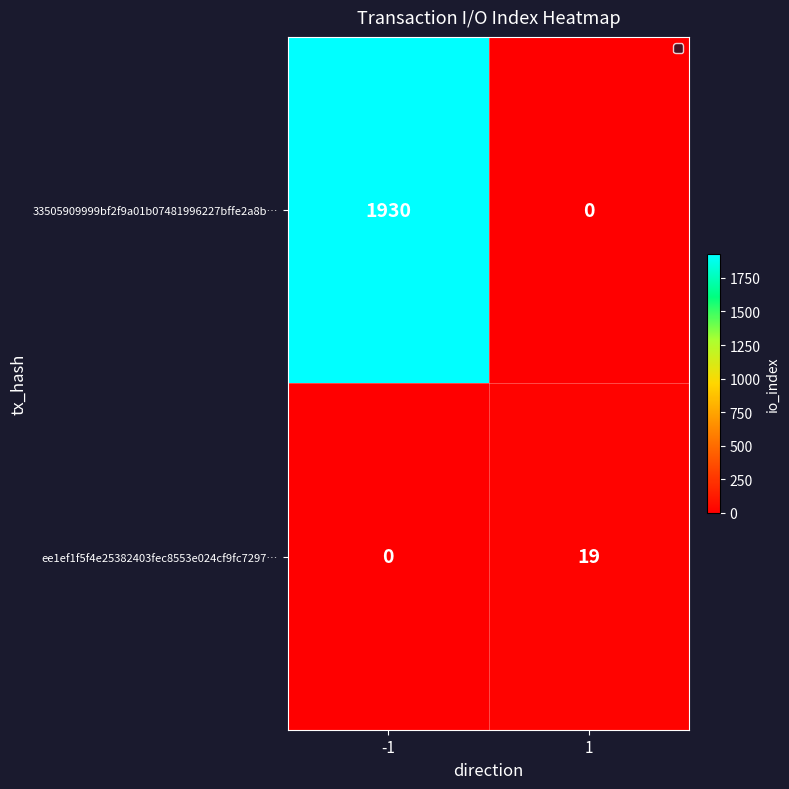

Between -1 and 1, which series saw the biggest shift?

33505909999bf2f9a01b07481996227bffe2a8b…